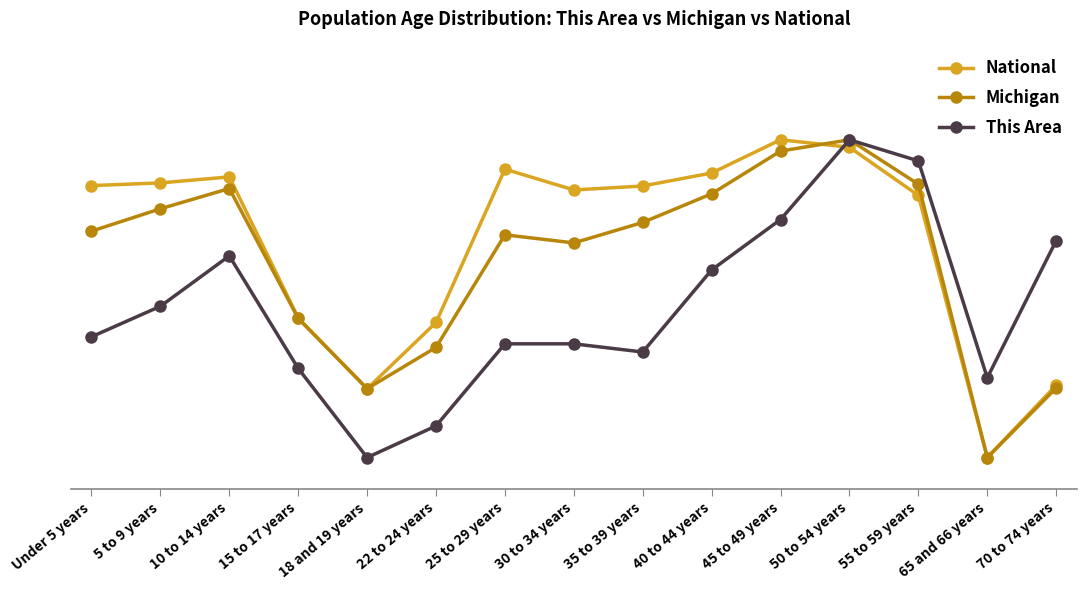

Does the chart have visible grid lines?

No